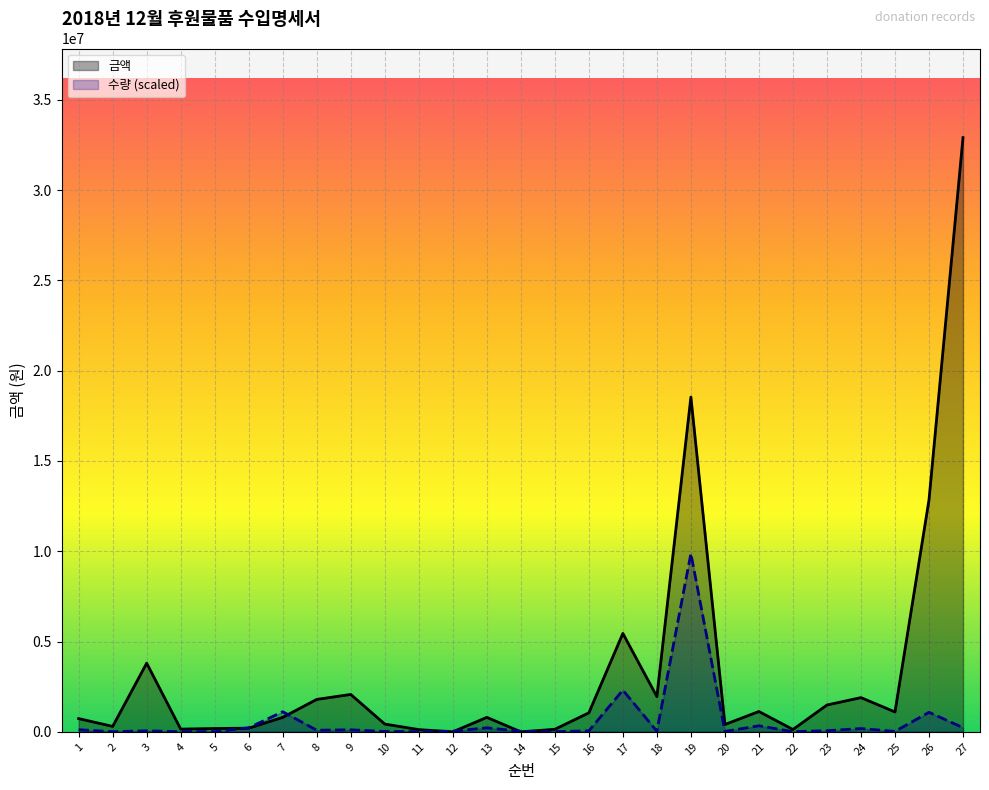

How many times do 금액 and 수량 cross each other?

6